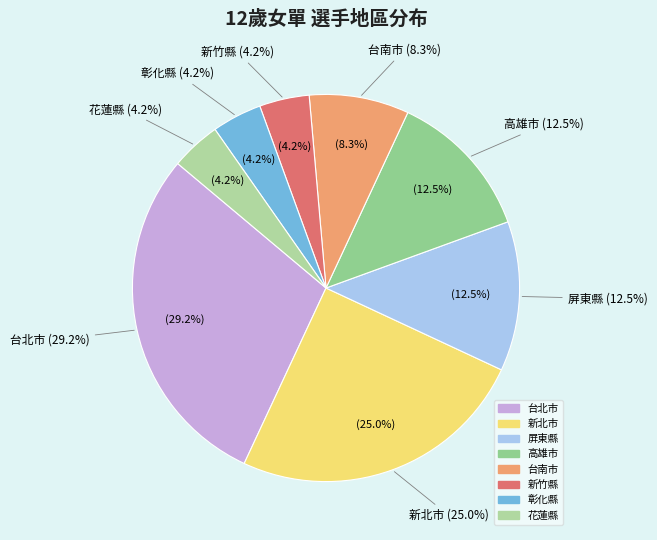

What is the ratio of the value at 高雄市 to the value at 屏東縣?

1.0